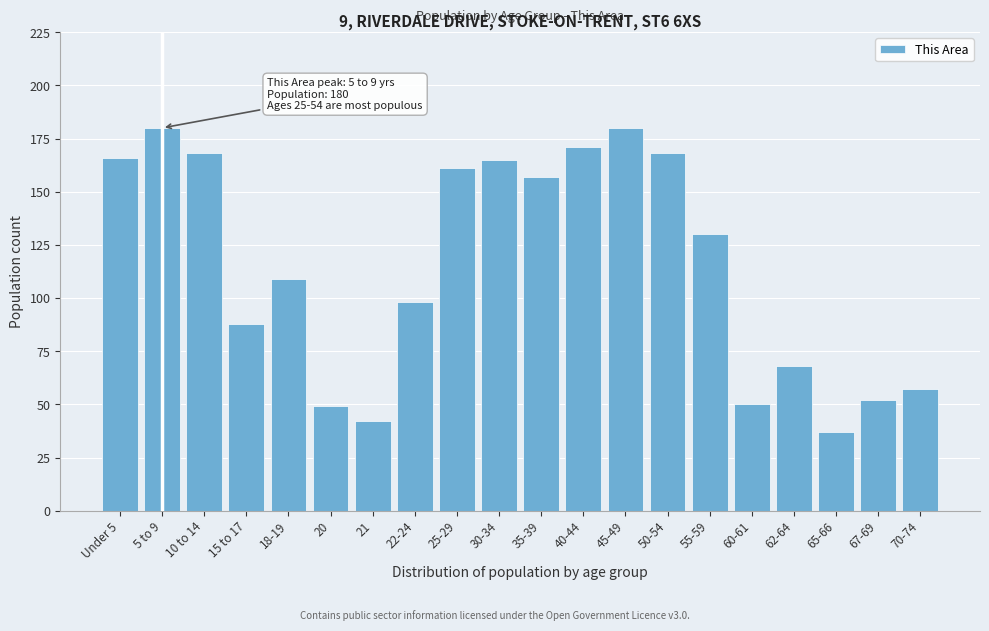

Reading left to right, what are all the values shown in this chart?

Under 5=166	5 to 9=180	10 to 14=168	15 to 17=88	18-19=109	20=49	21=42	22-24=98	25-29=161	30-34=165	35-39=157	40-44=171	45-49=180	50-54=168	55-59=130	60-61=50	62-64=68	65-66=37	67-69=52	70-74=57